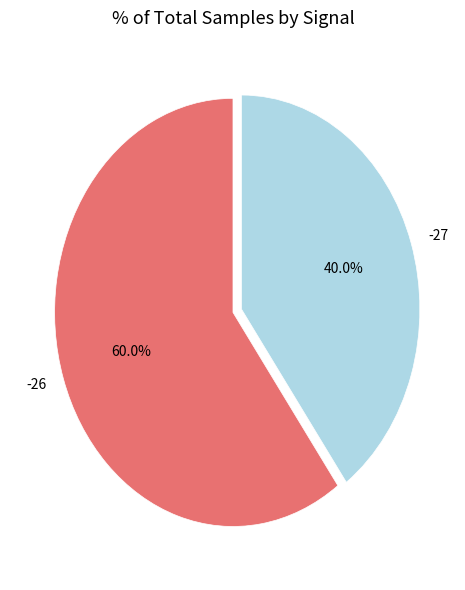

What is the ratio of the value at -26 to the value at -27?

1.5